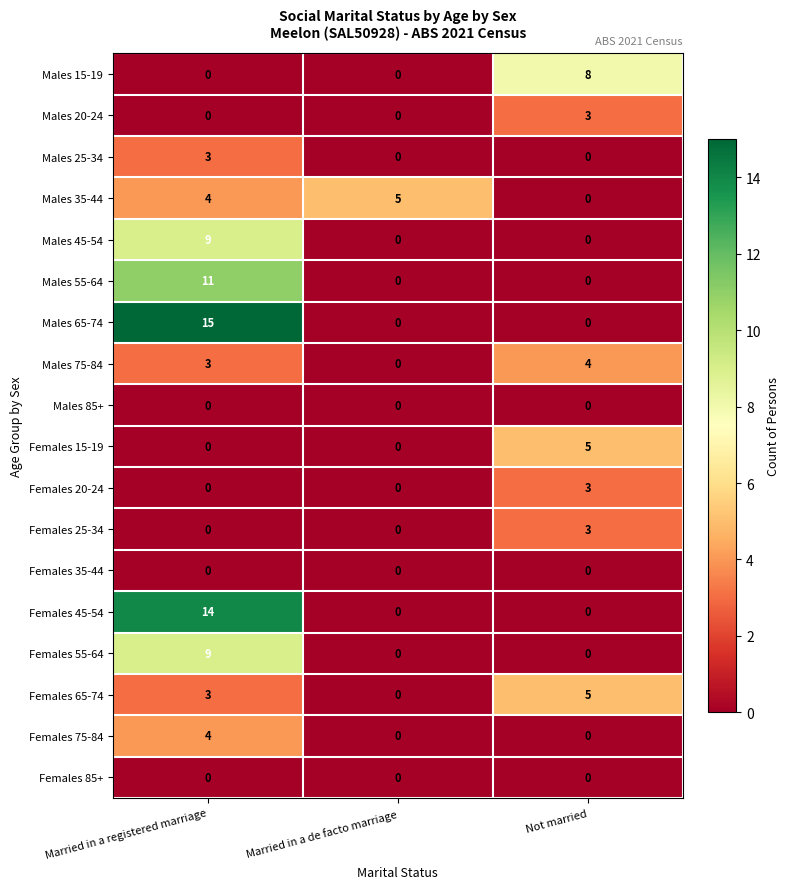

What is the maximum value shown in the chart?

15